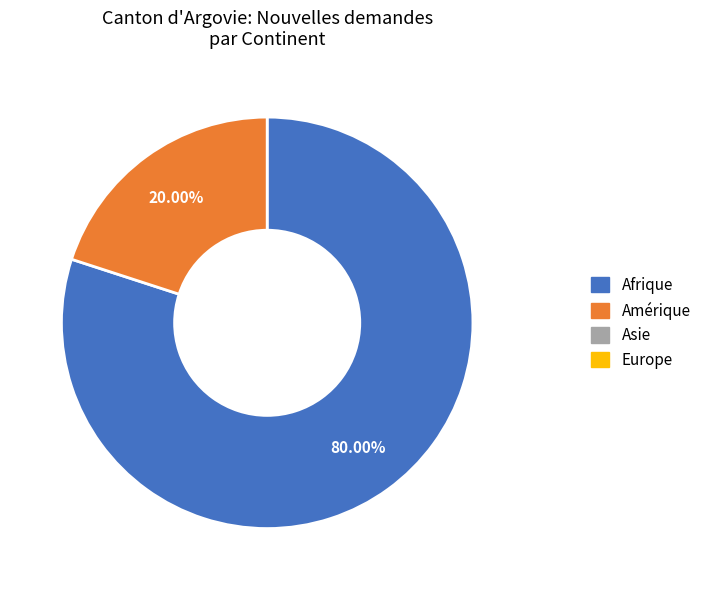

Is there a majority slice in this chart?

Yes